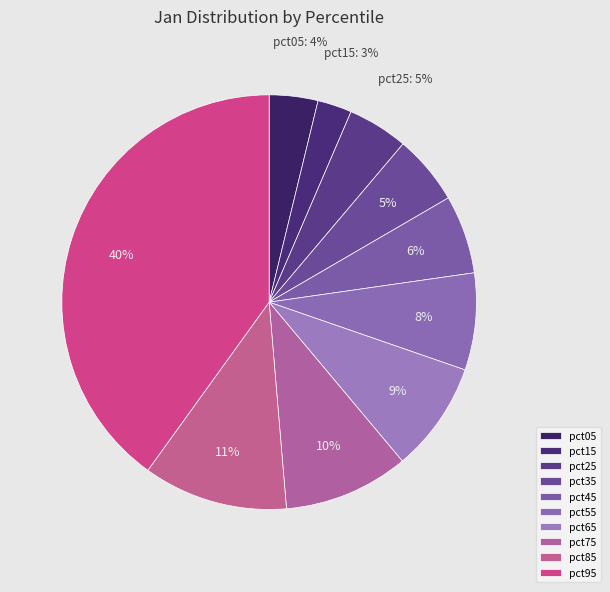

Rank the categories by value from highest to lowest.

pct95, pct85, pct75, pct65, pct55, pct45, pct35, pct25, pct05, pct15